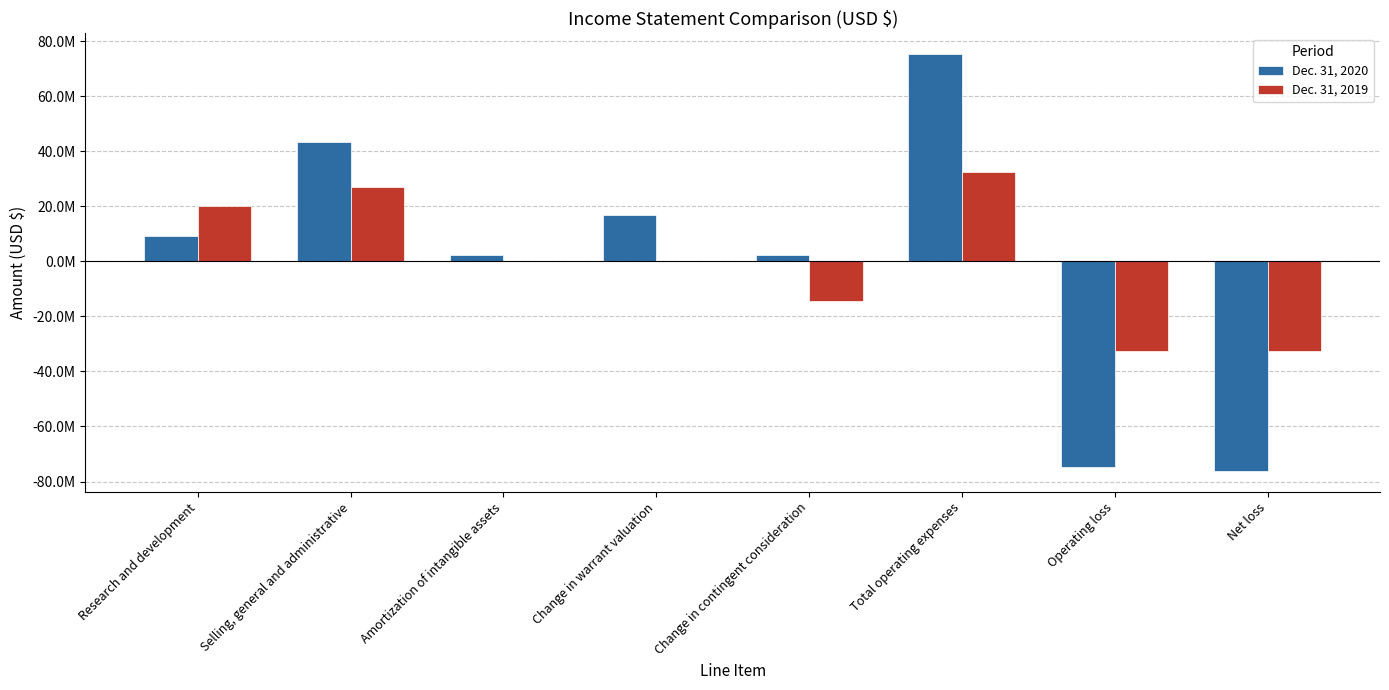

What are all the series names shown in the legend?

Dec. 31, 2020, Dec. 31, 2019